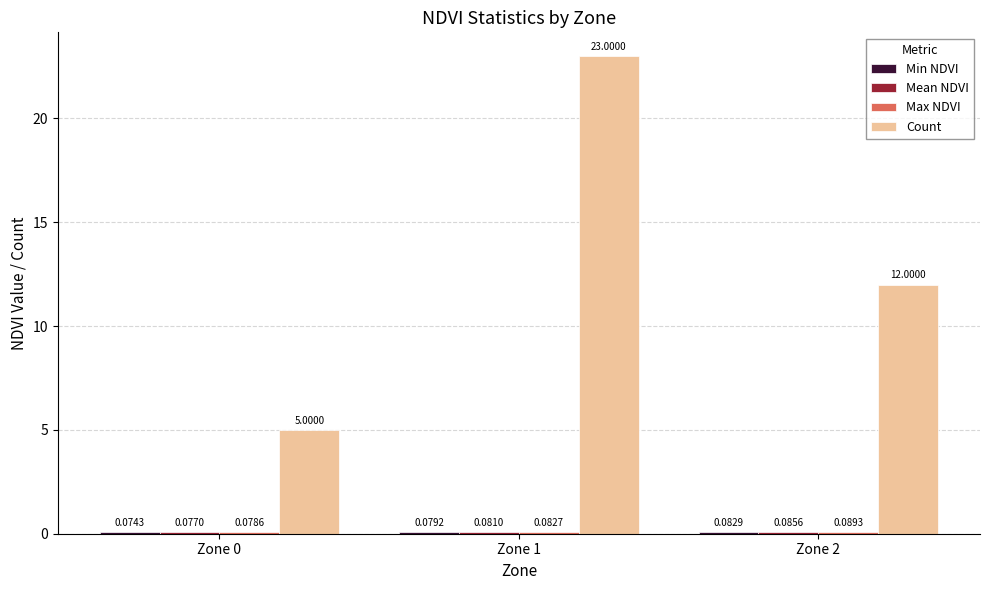

Which series has the largest total across all categories?

Count